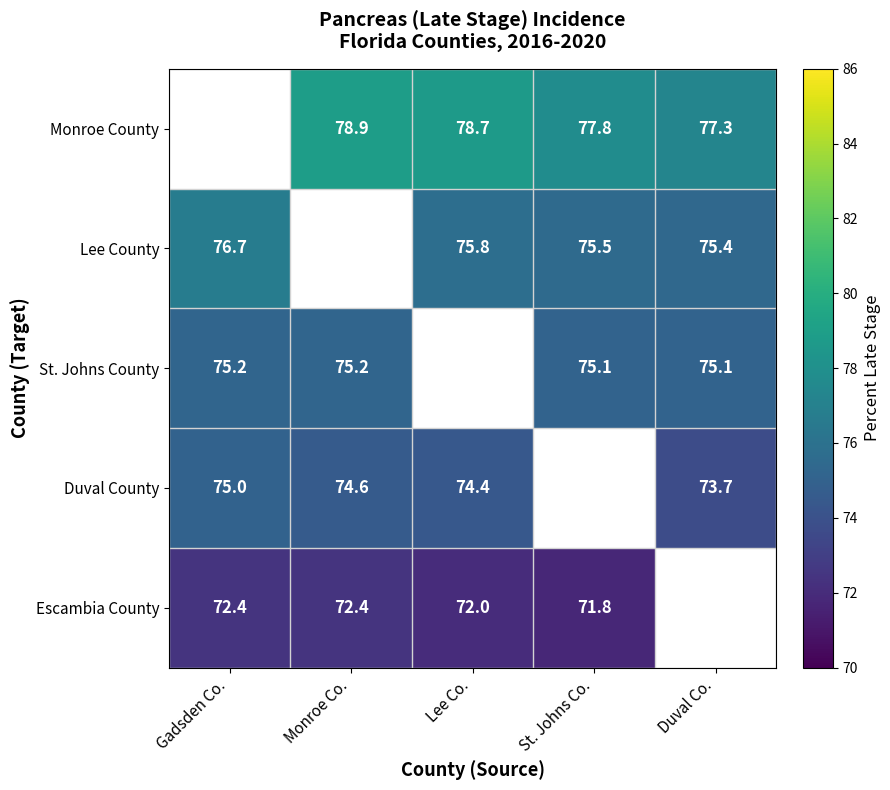

At which category is the sum across all series the highest?

Gadsden Co.